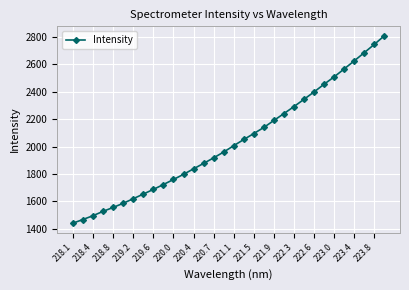

What is the smallest value displayed?

1440.2